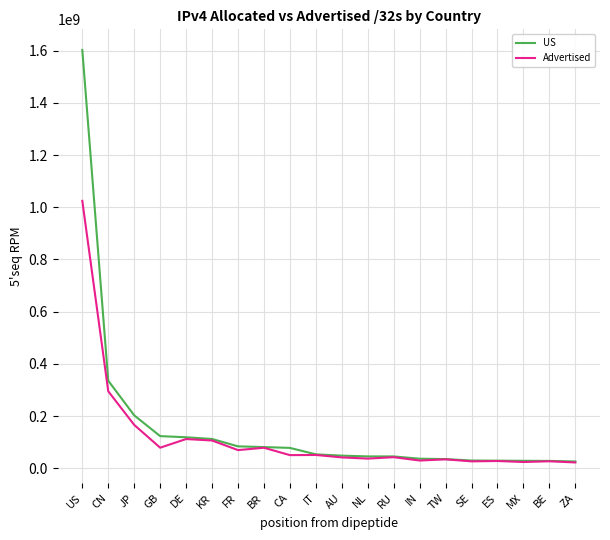

Does the chart display data point markers on the line(s)?

No